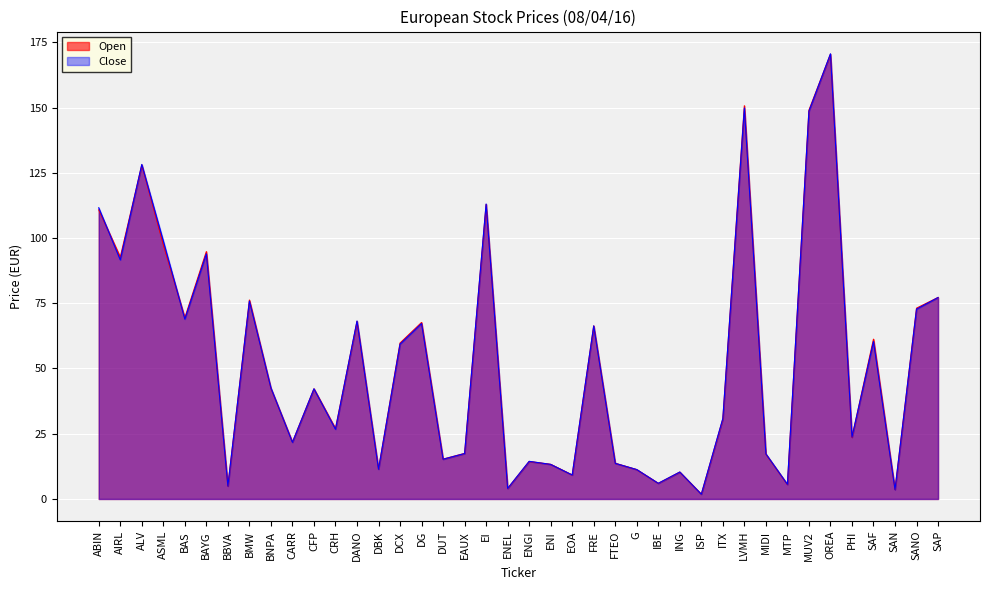

What value does the Open series have at G?

11.2